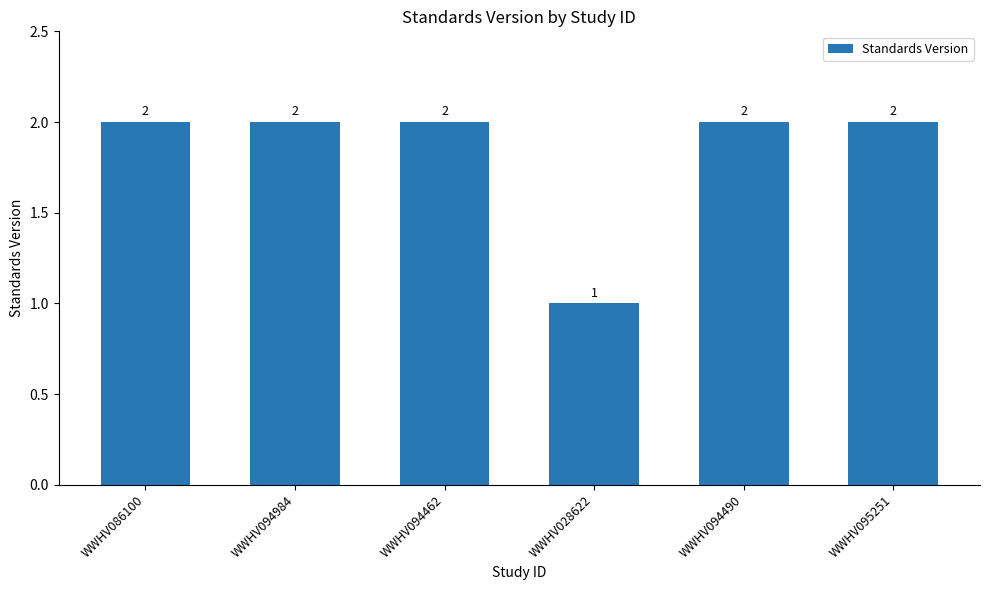

Reading left to right, list all the values displayed in this chart.

WWHV086100=2	WWHV094984=2	WWHV094462=2	WWHV028622=1	WWHV094490=2	WWHV095251=2